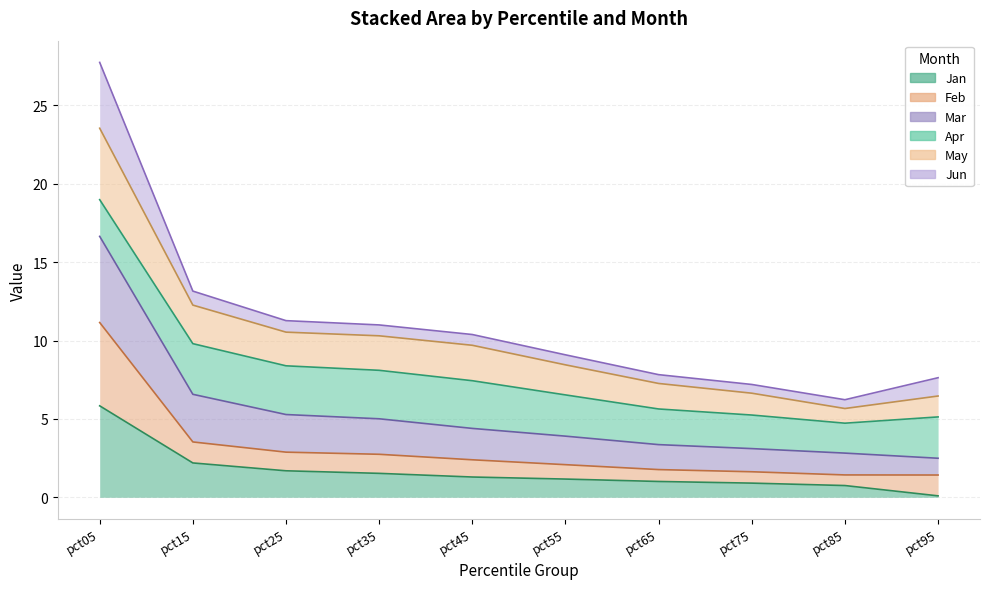

What is the value of the May point at the 2nd from the left?

12.3